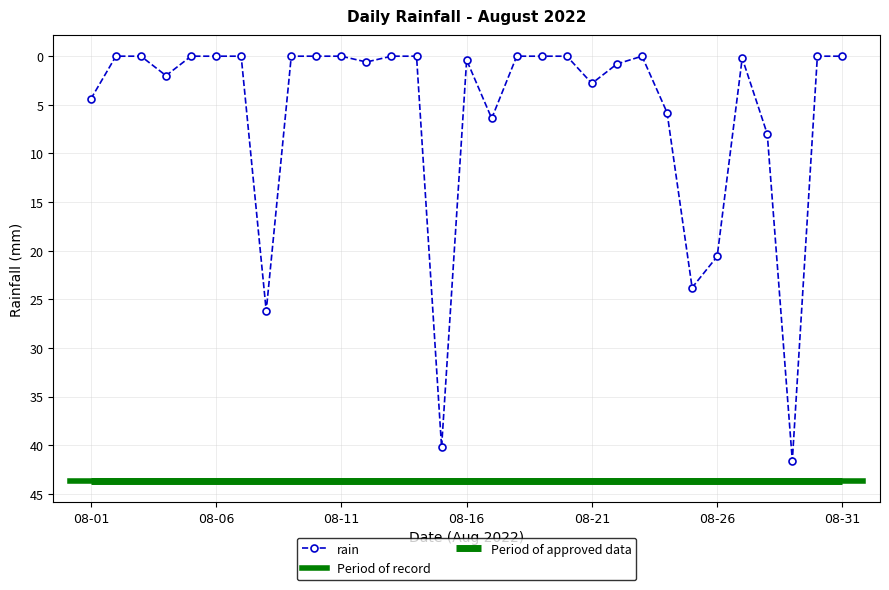

The chart shows a value of 0.0 at 08-11. True or false?

True